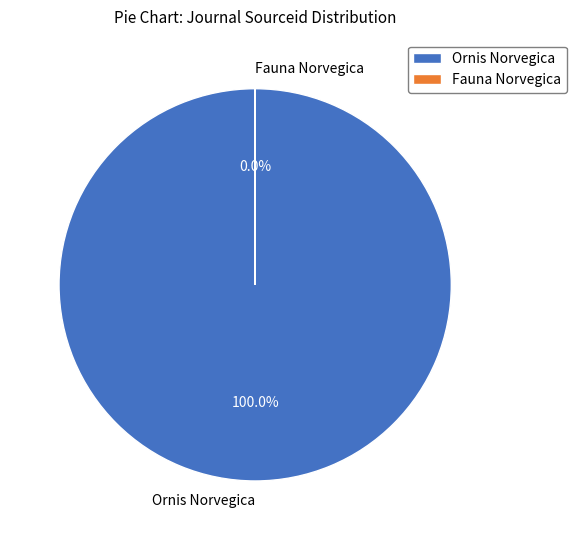

Which has a higher value, Fauna Norvegica or Ornis Norvegica?

Ornis Norvegica